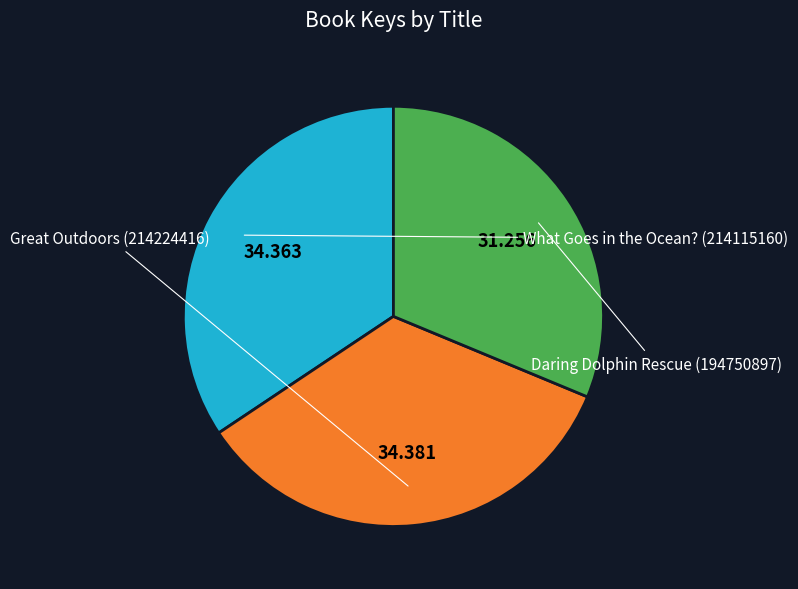

Is there a majority slice in this chart?

No